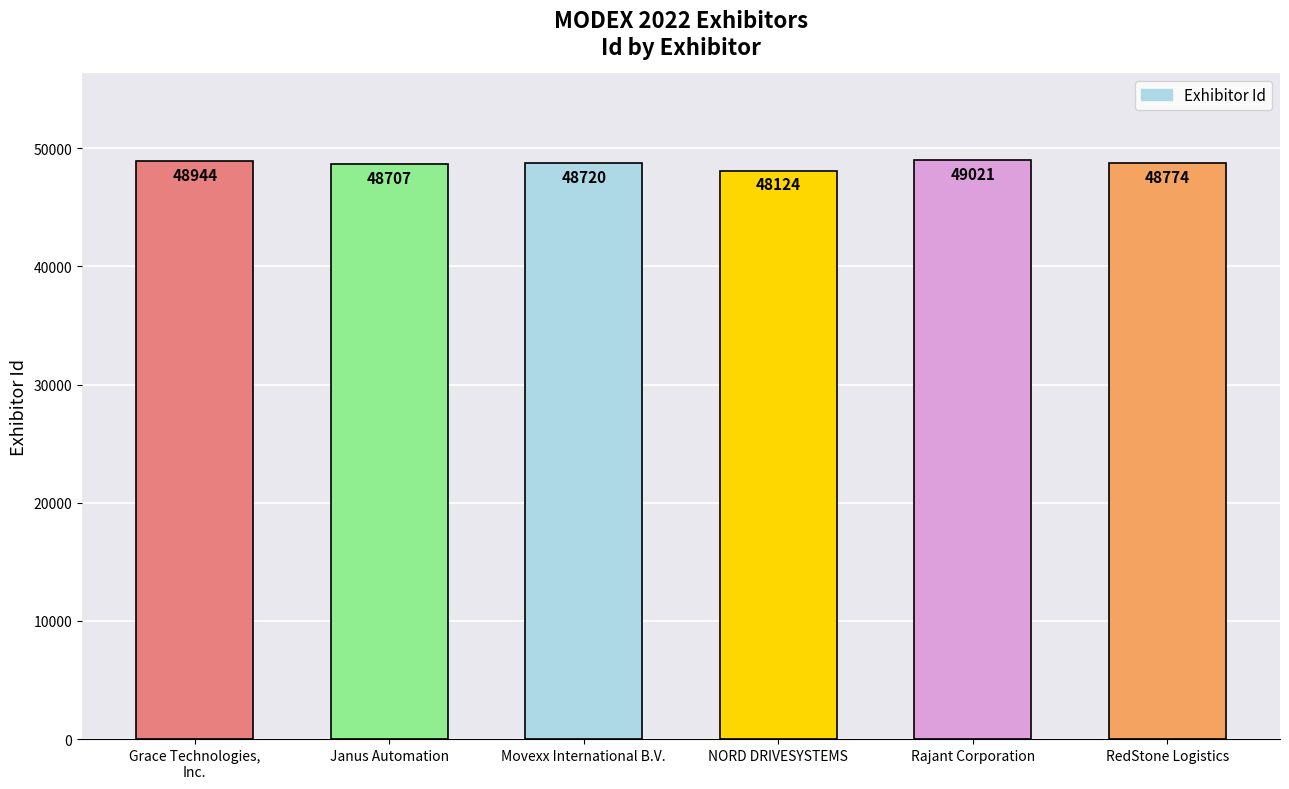

What is the minimum value shown in the chart?

48124